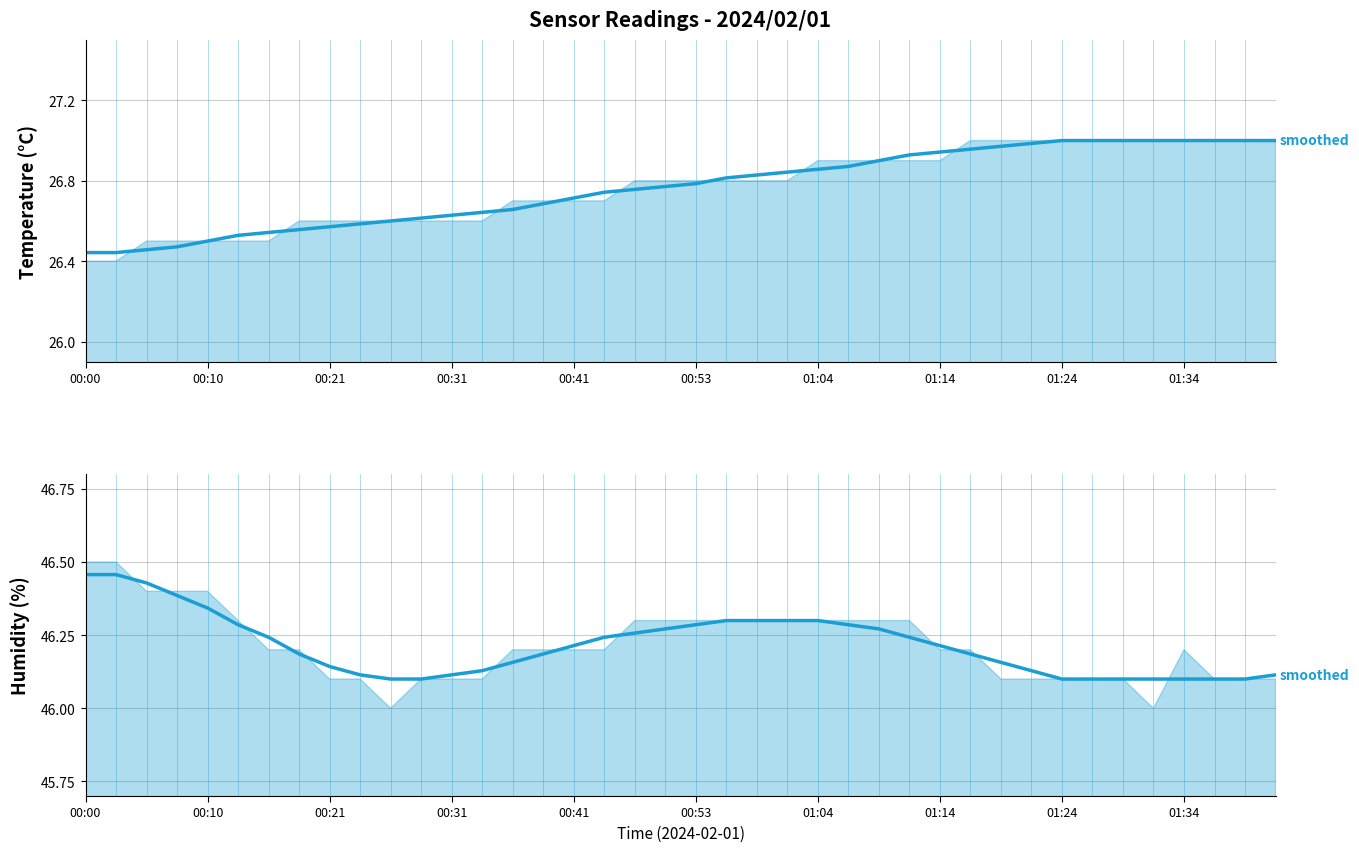

Between 31 and 26, which is larger?

31